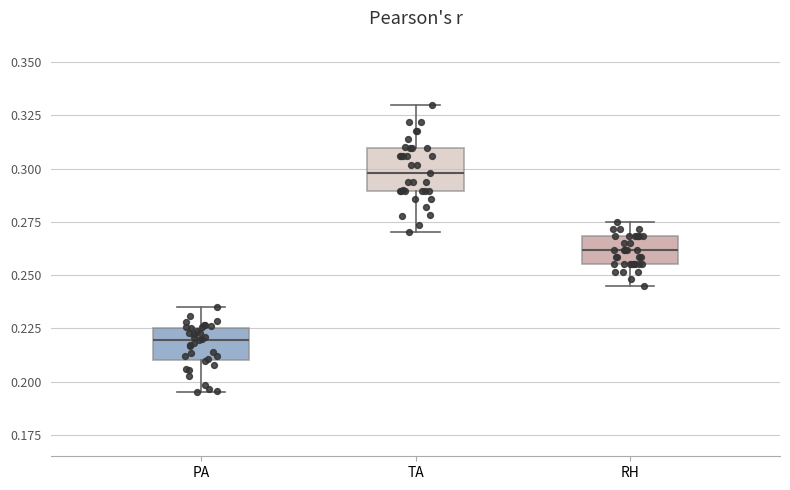

Reading left to right, transcribe this box plot: for each box, give where its median line is, the range the box spans, and where its two whiskers end, as read against the y-axis. The values are not printed on the chart, so give them approximately, as read against the axis.

PA: median 0.220, box 0.210 to 0.225, whiskers 0.195 to 0.235
TA: median 0.300, box 0.290 to 0.310, whiskers 0.270 to 0.330
RH: median 0.260, box 0.255 to 0.270, whiskers 0.245 to 0.275